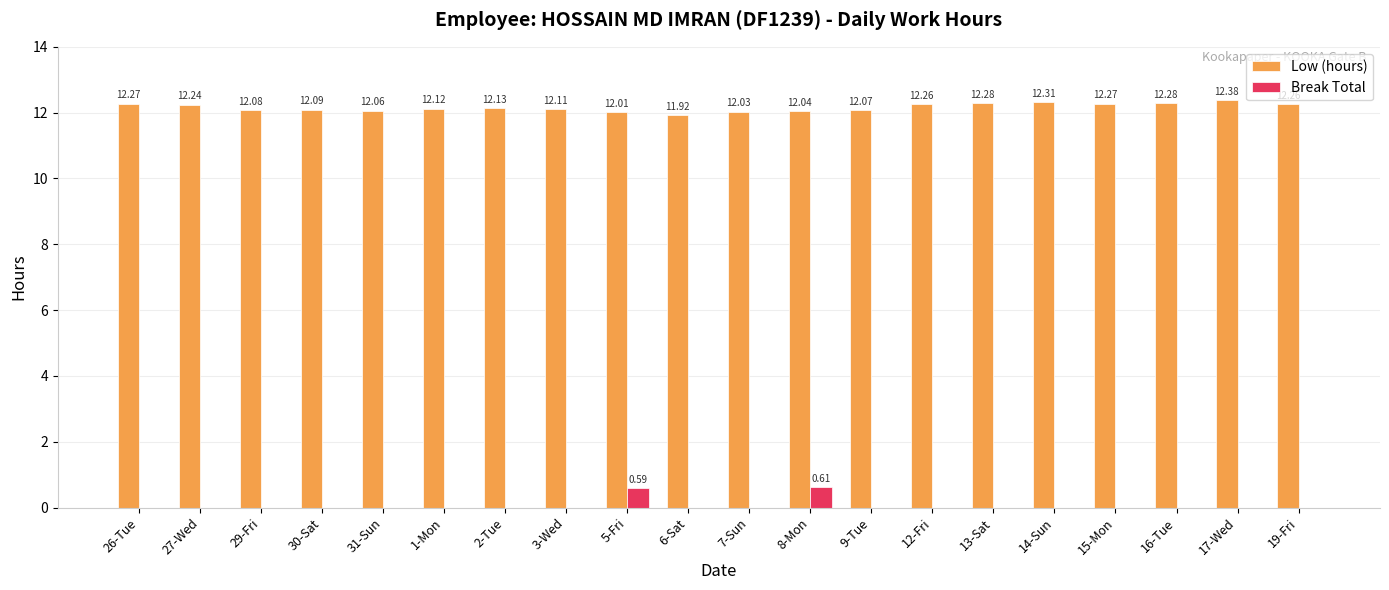

Between 1-Mon and 2-Tue, which series saw the biggest shift?

Low (hours)